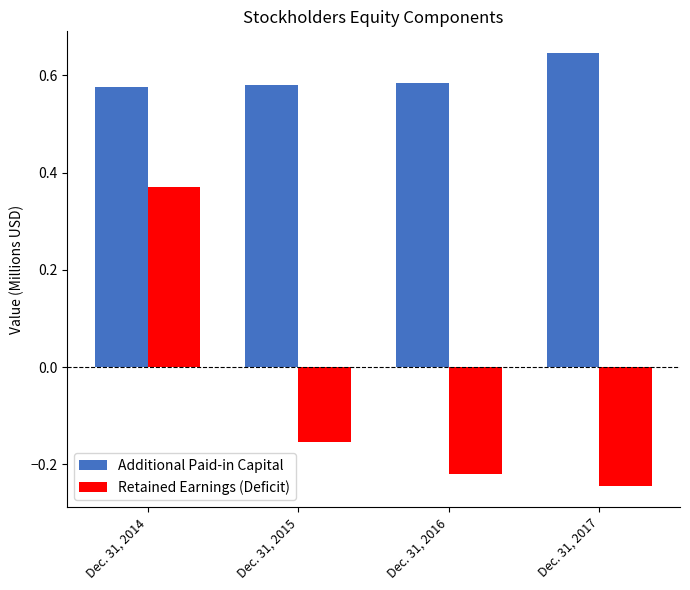

The value of Additional Paid-in Capital at Dec. 31, 2015 is 0.8. True or false?

False